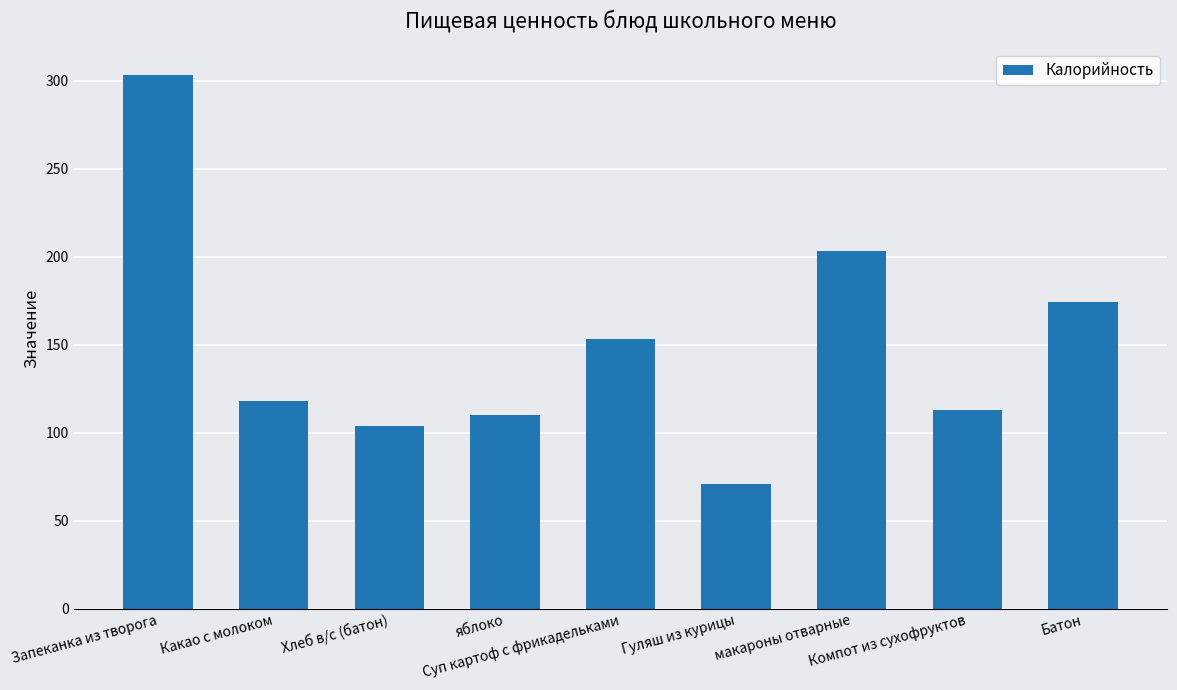

The chart shows a value of 174 at Батон. True or false?

True